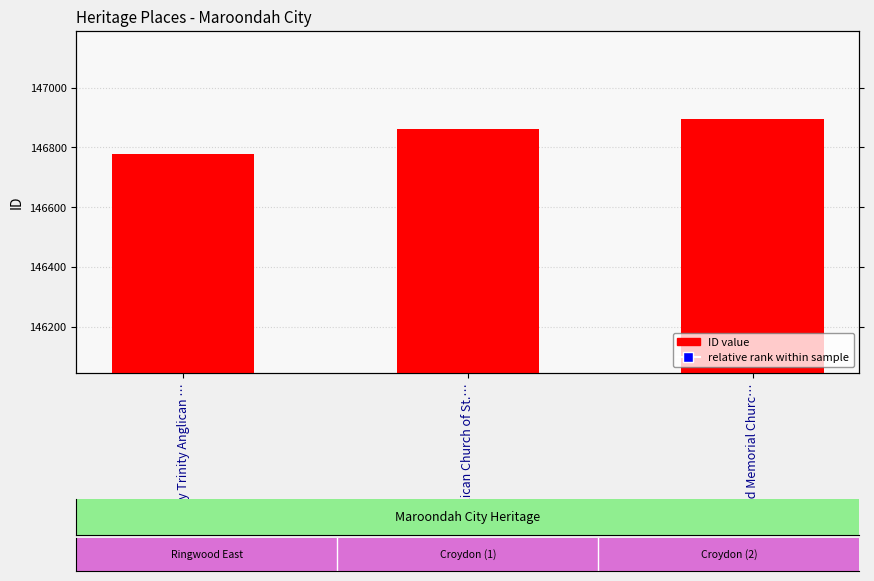

At which label is the value closest to 146837?

Anglican Church of St.…